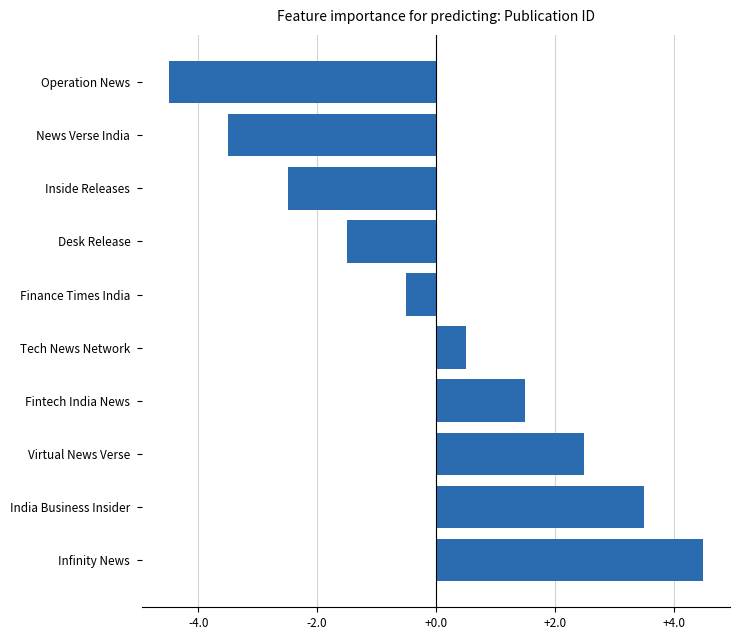

At which category does the chart reach its peak across all series?

Infinity News